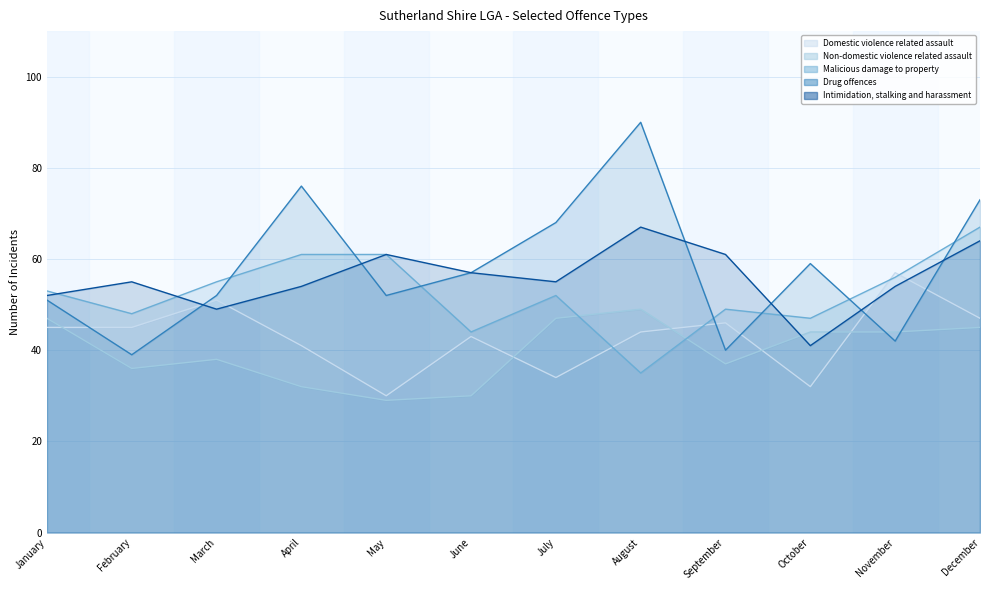

How many data points does each series have?

12